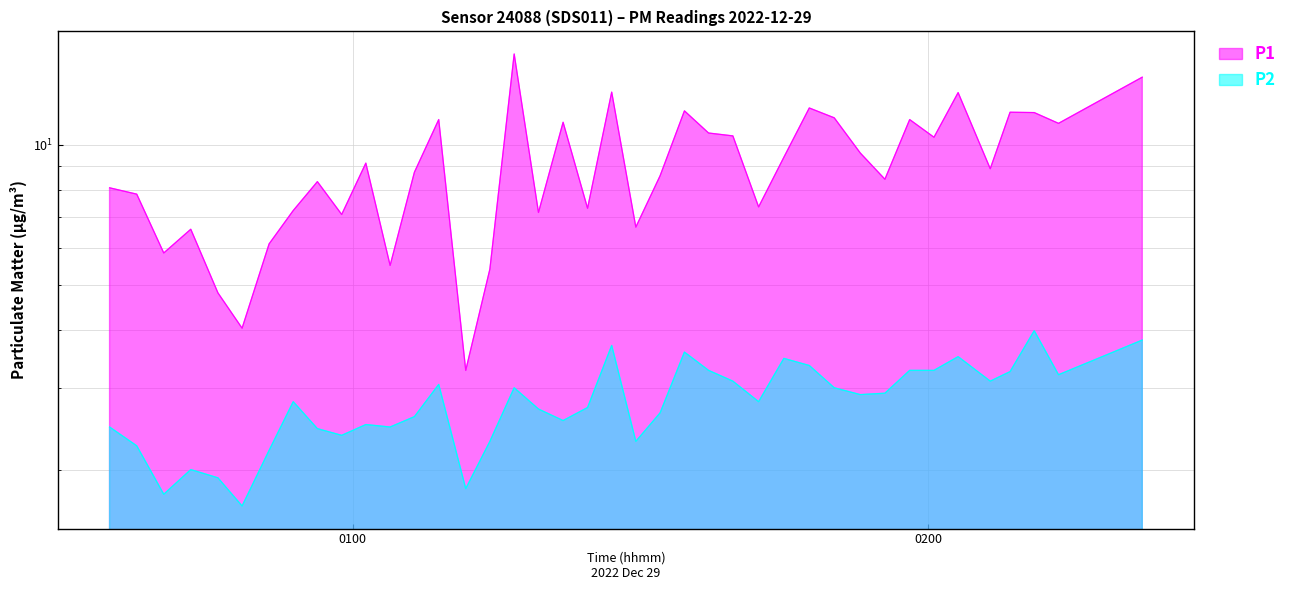

Reading right to left, transcribe all the data shown in this chart.

P1: 2022-12-29T02:22:19=14.0	2022-12-29T02:13:35=11.1	2022-12-29T02:11:03=11.7	2022-12-29T02:08:32=11.8	2022-12-29T02:06:28=8.9	2022-12-29T02:03:07=12.9	2022-12-29T02:00:36=10.4	2022-12-29T01:58:04=11.3	2022-12-29T01:55:29=8.4	2022-12-29T01:52:55=9.6	2022-12-29T01:50:12=11.4	2022-12-29T01:47:36=12.0	2022-12-29T01:44:57=9.4	2022-12-29T01:42:19=7.3	2022-12-29T01:39:38=10.4	2022-12-29T01:37:06=10.6	2022-12-29T01:34:35=11.8	2022-12-29T01:32:03=8.6	2022-12-29T01:29:31=6.7	2022-12-29T01:27:00=13.0	2022-12-29T01:24:29=7.3	2022-12-29T01:21:56=11.2	2022-12-29T01:19:22=7.2	2022-12-29T01:16:50=15.7	2022-12-29T01:14:18=5.4	2022-12-29T01:11:47=3.3	2022-12-29T01:08:58=11.3	2022-12-29T01:06:26=8.7	2022-12-29T01:03:54=5.5	2022-12-29T01:01:22=9.1	2022-12-29T00:58:51=7.1	2022-12-29T00:56:19=8.3	2022-12-29T00:53:48=7.2	2022-12-29T00:51:17=6.1	2022-12-29T00:48:28=4.0	2022-12-29T00:45:57=4.8	2022-12-29T00:43:07=6.6	2022-12-29T00:40:18=5.8	2022-12-29T00:37:29=7.8	2022-12-29T00:34:39=8.1
P2: 2022-12-29T02:22:19=3.8	2022-12-29T02:13:35=3.2	2022-12-29T02:11:03=4.0	2022-12-29T02:08:32=3.2	2022-12-29T02:06:28=3.1	2022-12-29T02:03:07=3.5	2022-12-29T02:00:36=3.3	2022-12-29T01:58:04=3.3	2022-12-29T01:55:29=2.9	2022-12-29T01:52:55=2.9	2022-12-29T01:50:12=3.0	2022-12-29T01:47:36=3.4	2022-12-29T01:44:57=3.5	2022-12-29T01:42:19=2.8	2022-12-29T01:39:38=3.1	2022-12-29T01:37:06=3.3	2022-12-29T01:34:35=3.6	2022-12-29T01:32:03=2.6	2022-12-29T01:29:31=2.3	2022-12-29T01:27:00=3.7	2022-12-29T01:24:29=2.7	2022-12-29T01:21:56=2.5	2022-12-29T01:19:22=2.7	2022-12-29T01:16:50=3.0	2022-12-29T01:14:18=2.3	2022-12-29T01:11:47=1.8	2022-12-29T01:08:58=3.0	2022-12-29T01:06:26=2.6	2022-12-29T01:03:54=2.5	2022-12-29T01:01:22=2.5	2022-12-29T00:58:51=2.4	2022-12-29T00:56:19=2.5	2022-12-29T00:53:48=2.8	2022-12-29T00:51:17=2.2	2022-12-29T00:48:28=1.7	2022-12-29T00:45:57=1.9	2022-12-29T00:43:07=2.0	2022-12-29T00:40:18=1.8	2022-12-29T00:37:29=2.2	2022-12-29T00:34:39=2.5